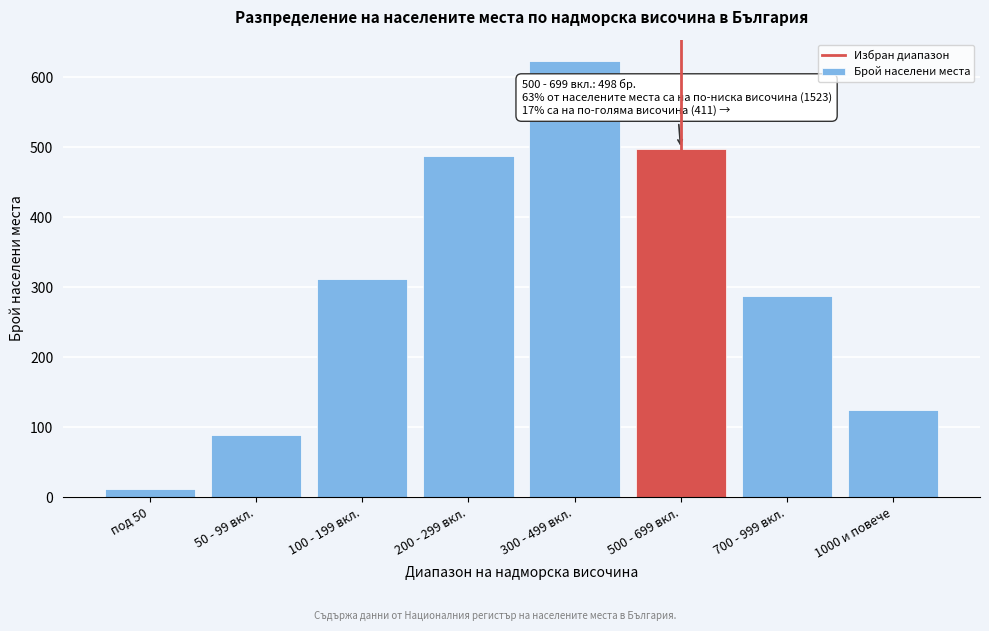

Reading right to left, what are all the values shown in this chart?

124	287	498	623	487	312	89	12